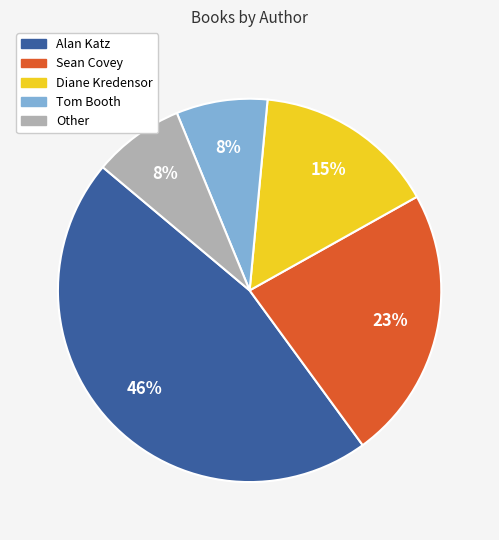

Is the sum of Sean Covey and Other greater than half?

No